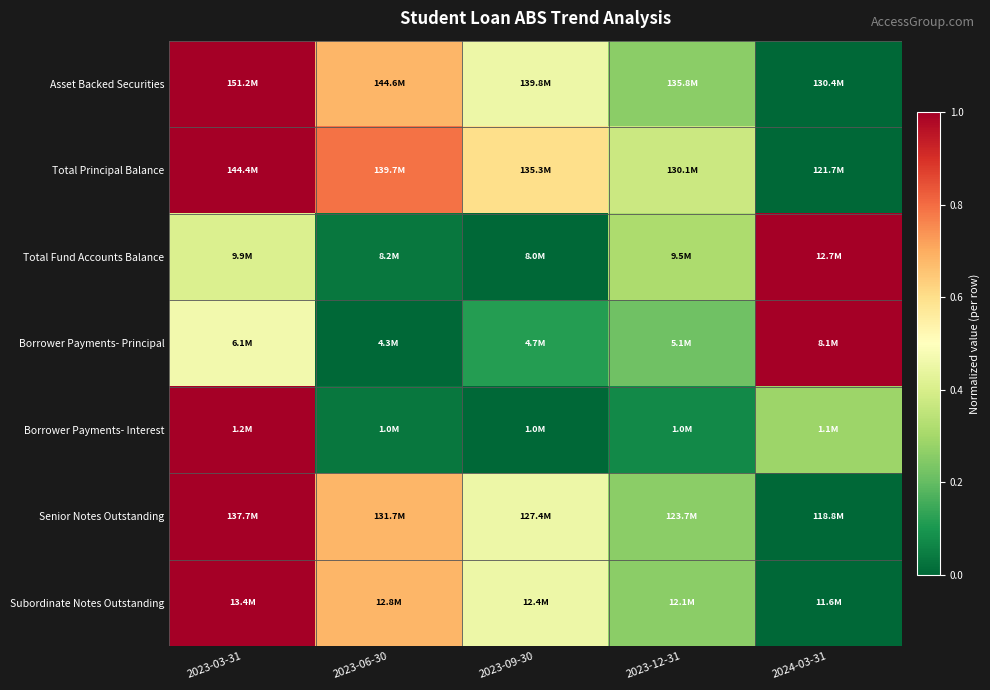

At how many categories does at least one series exceed 0?

5